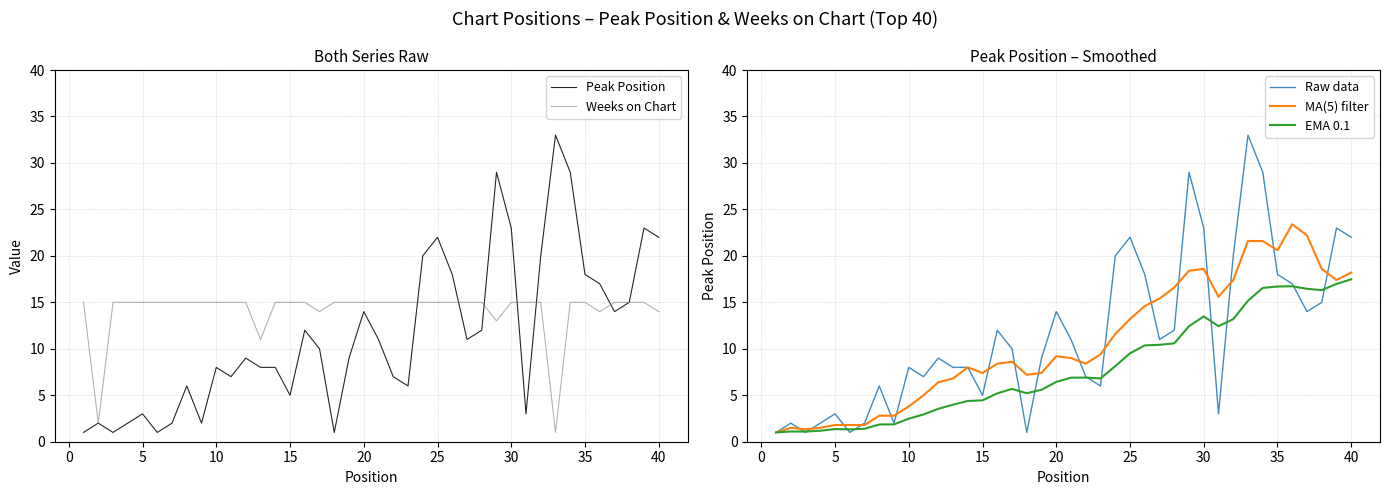

What is the approximate value of Raw data at 40?

22.0